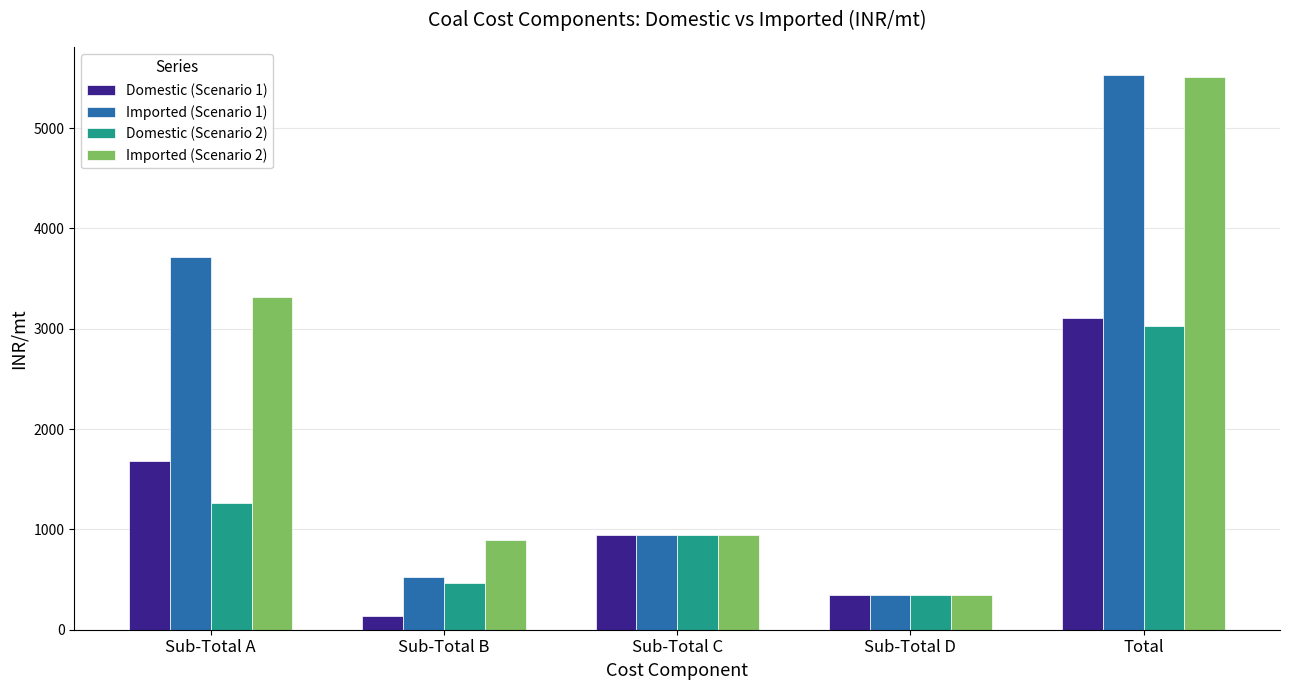

What is the highest value of the Domestic (Scenario 1) series?

3103.2